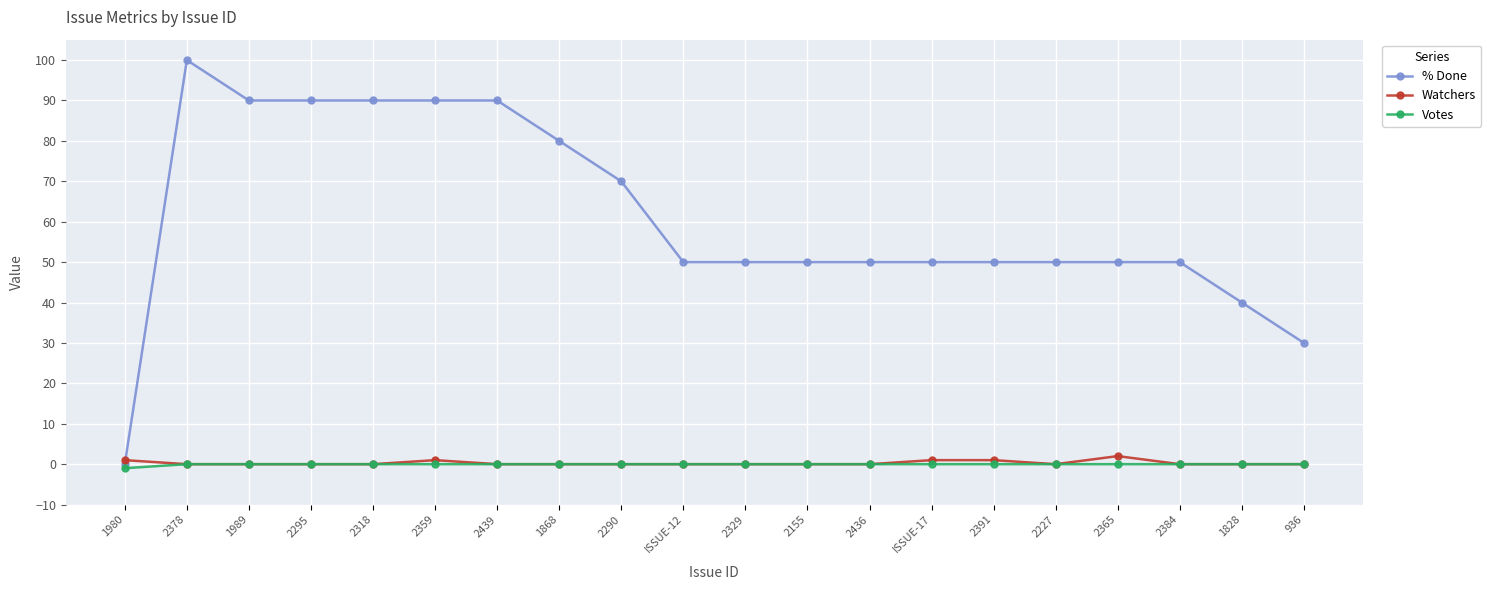

At which category is the sum across all series the highest?

2378